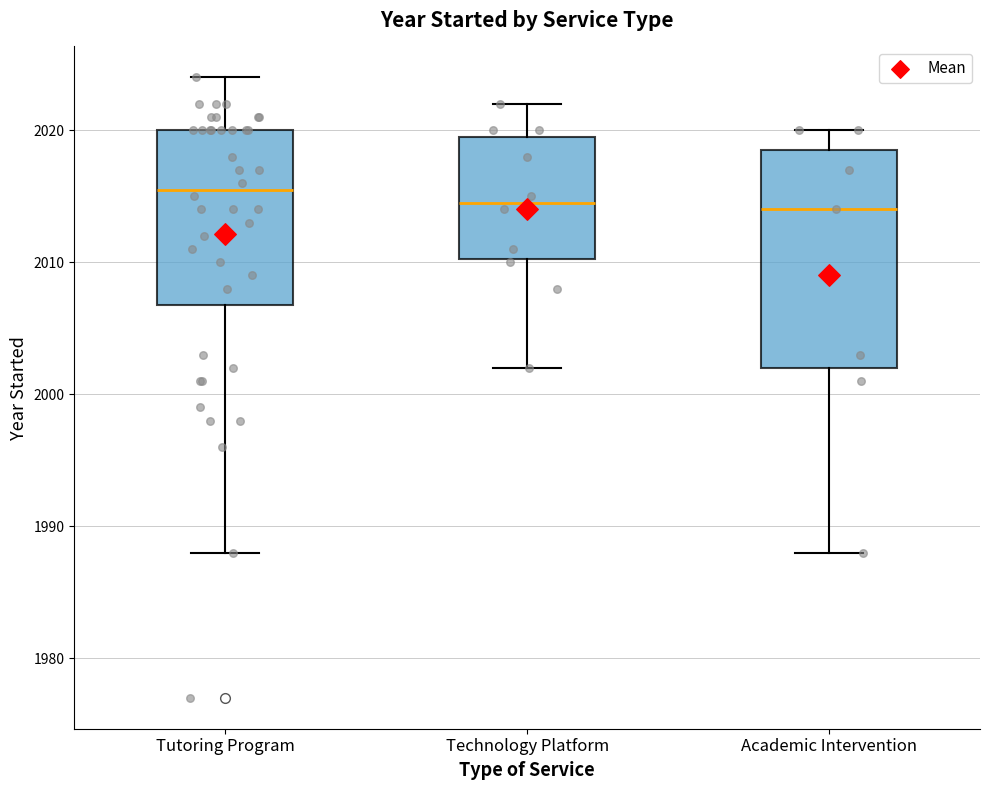

Comparing the boxes themselves (not the whiskers), which one is the tallest?

Academic Intervention